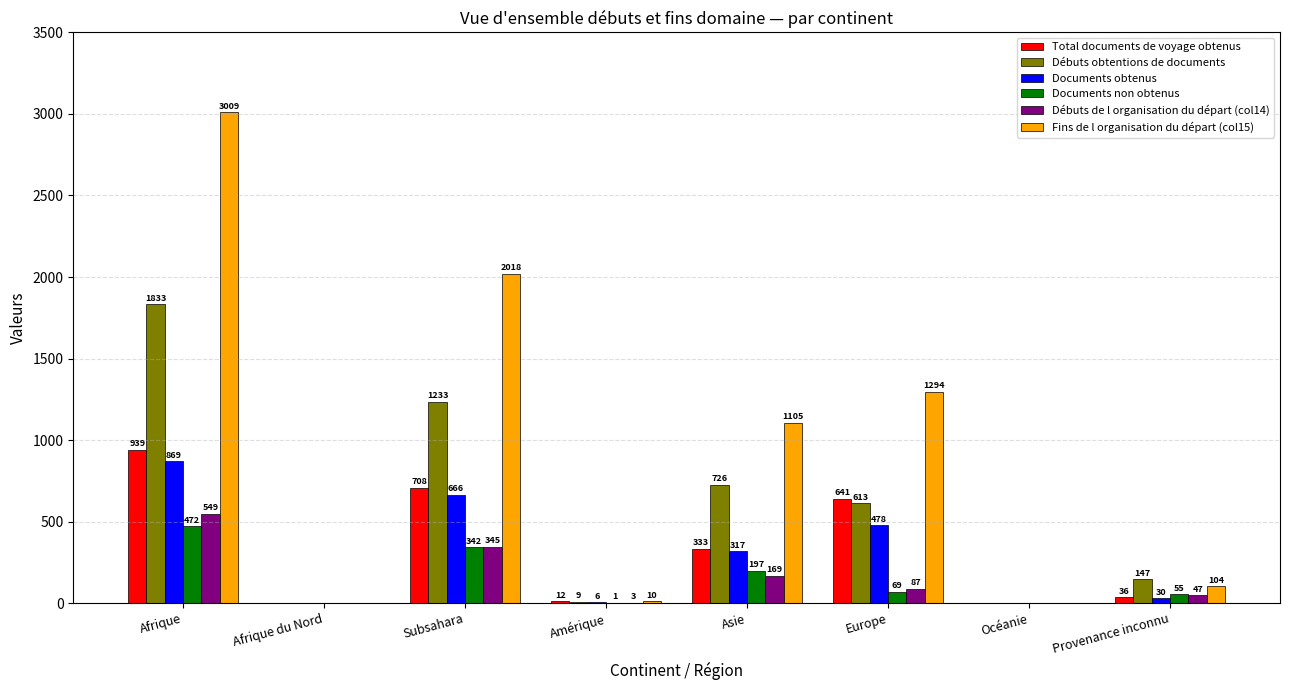

What is the total value across all series at Afrique?

7671